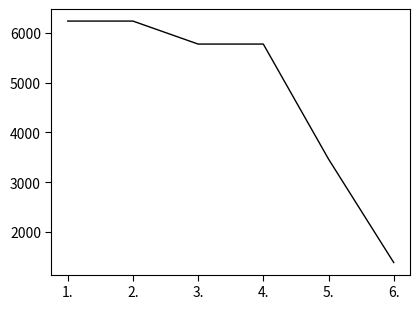

What is the change in value from 3. to 6.?

-4389